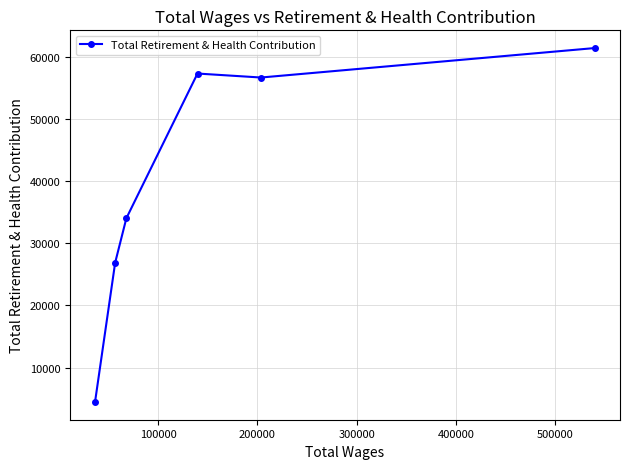

What is the value of the 2nd point from the left?

26879